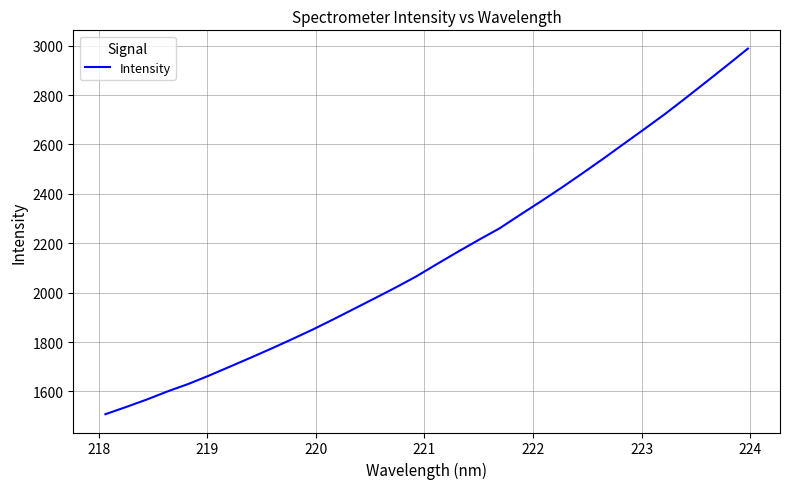

What is the minimum value shown in the chart?

1508.0